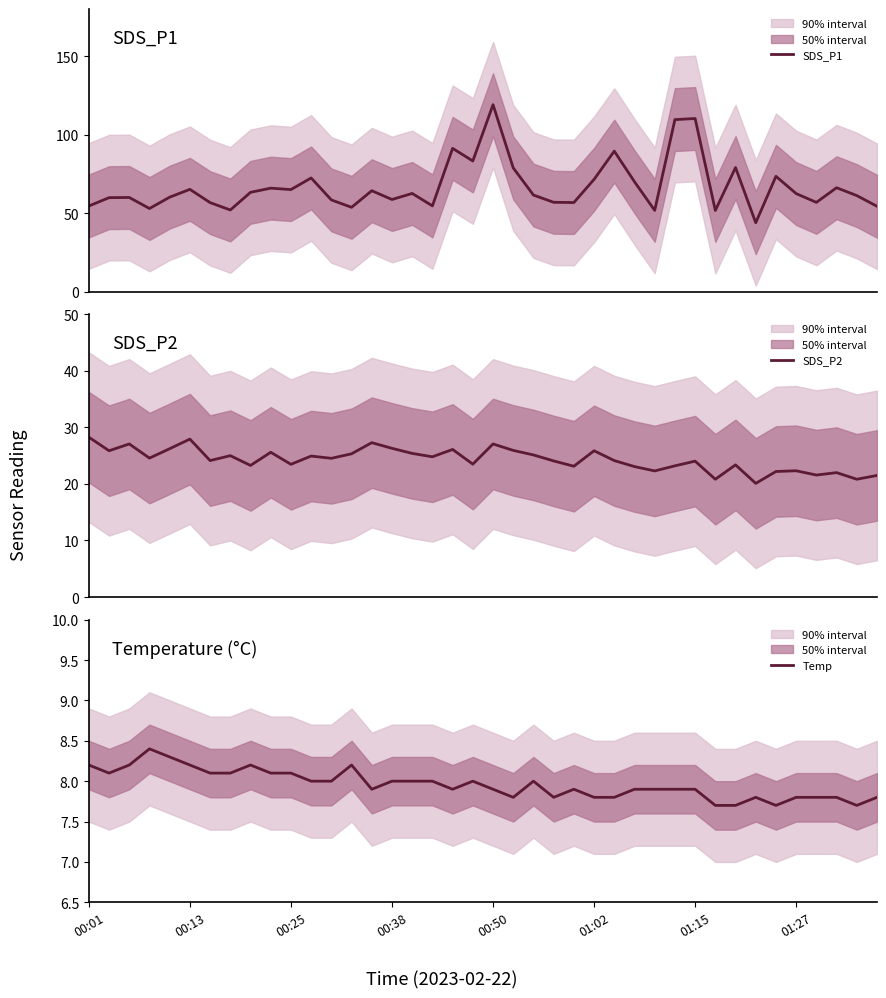

What is the highest value of the SDS_P2 series?

28.3